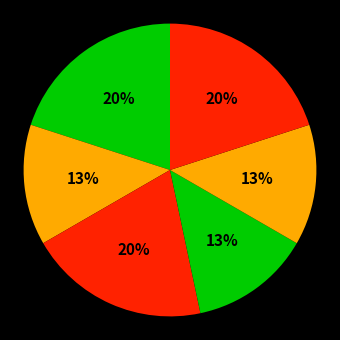

Count the number of slices in the pie.

6